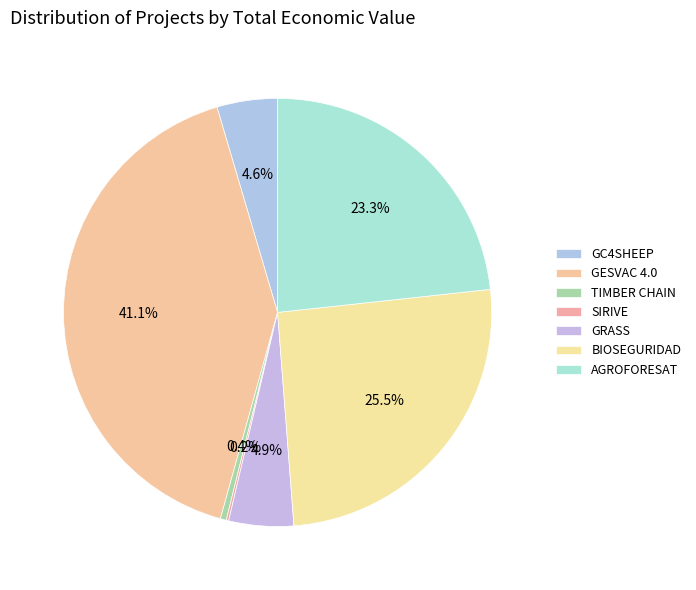

Is it true that SIRIVE is 1% of the pie?

False